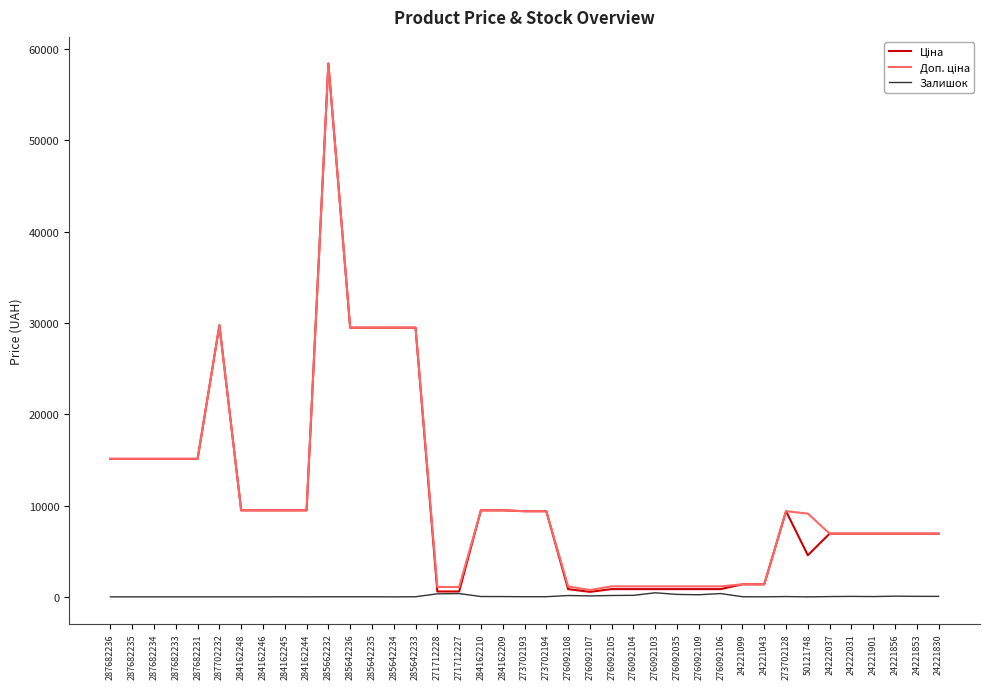

Which category has the highest value across all series?

285662232